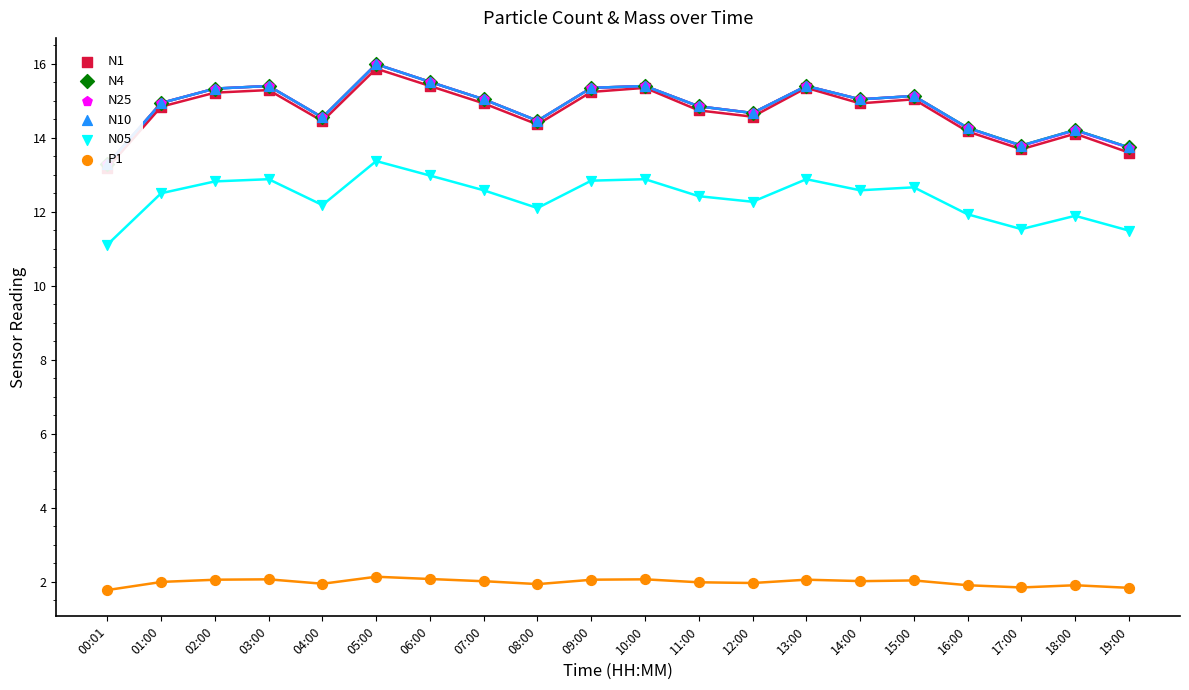

At how many categories does at least one series exceed 9?

20